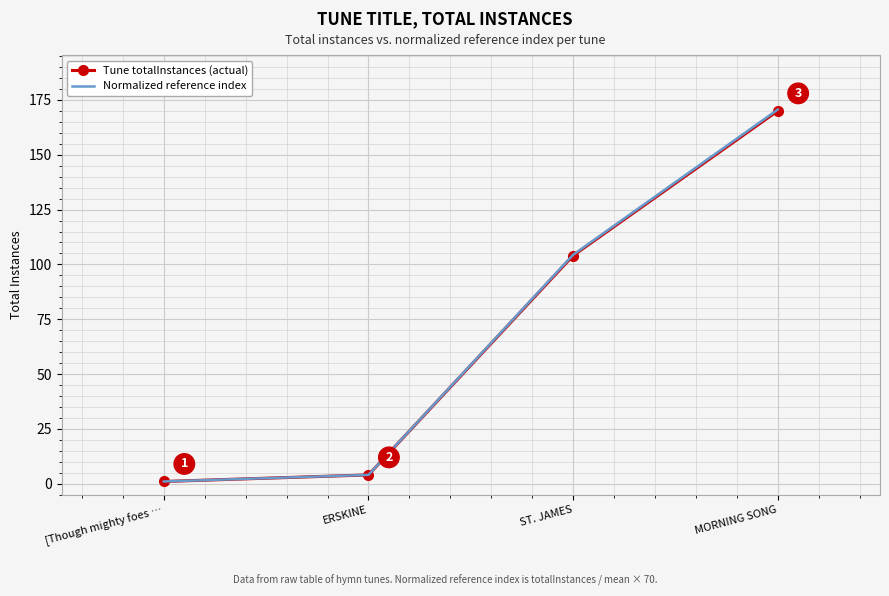

Reading right to left, what are all the values shown in this chart?

Tune totalInstances (actual): 170.0	104.0	4.0	1.0
Normalized reference index: 170.6	104.4	4.0	1.0